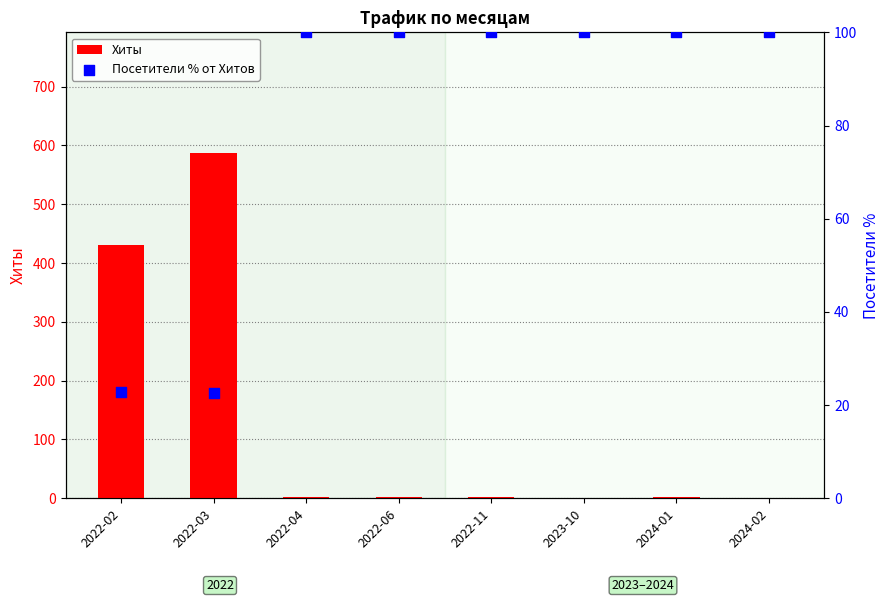

Which series reaches the minimum Y coordinate?

Хиты